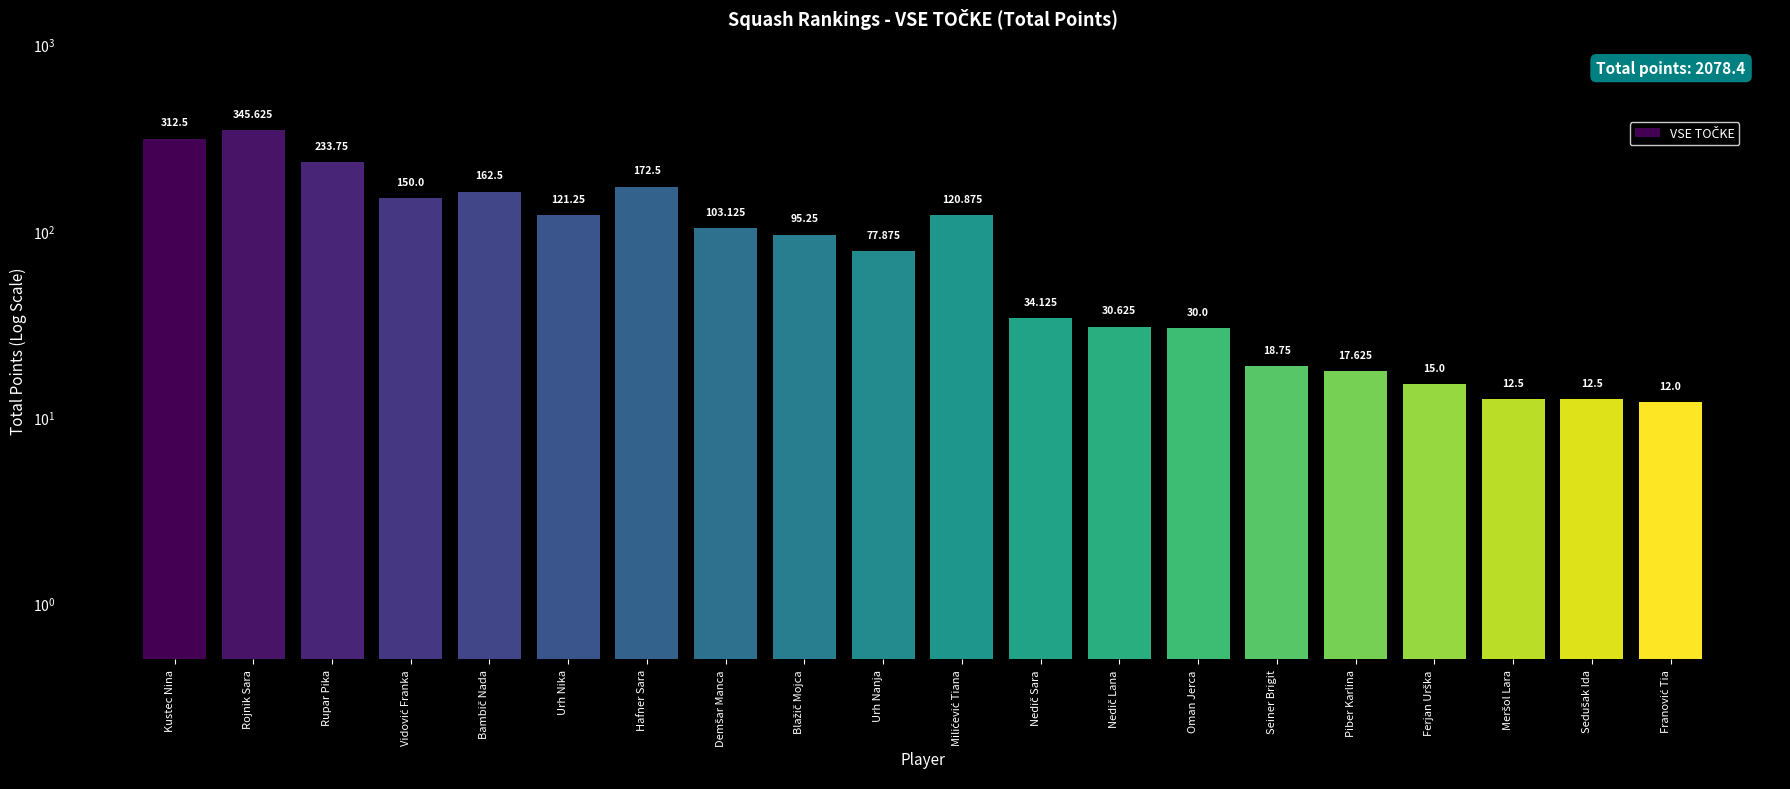

What is the sum of the values at Urh Nanja and Kustec Nina?

390.4